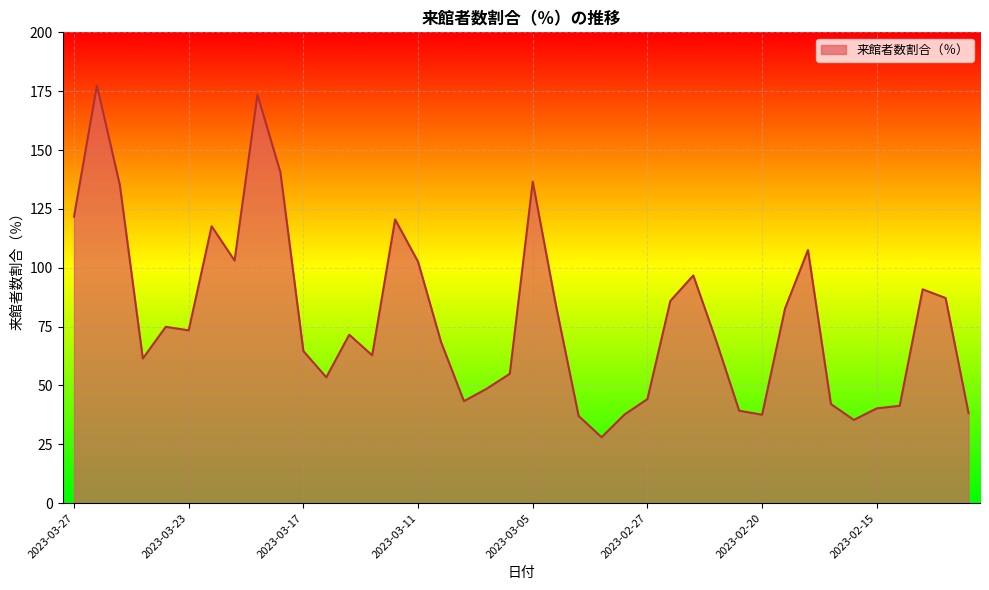

What is the smallest value displayed?

28.0